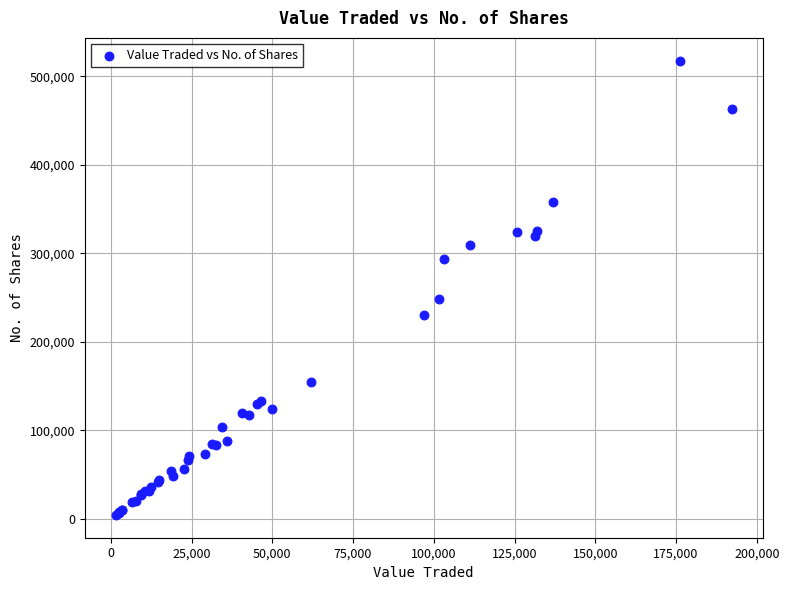

What Y value in the scatter plot is closest to 261032?

247848